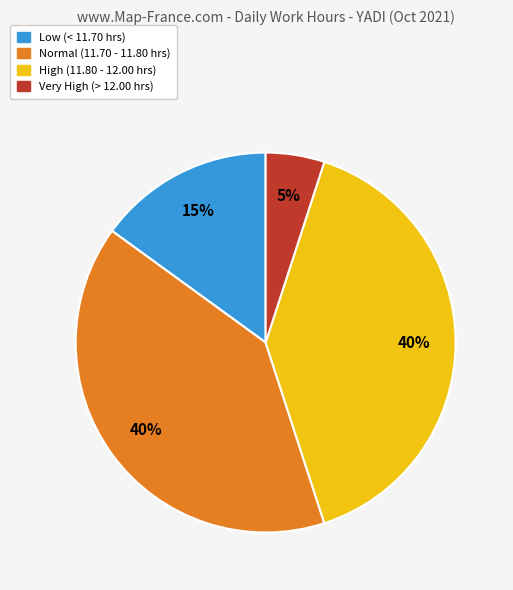

Does any single category account for the majority?

No